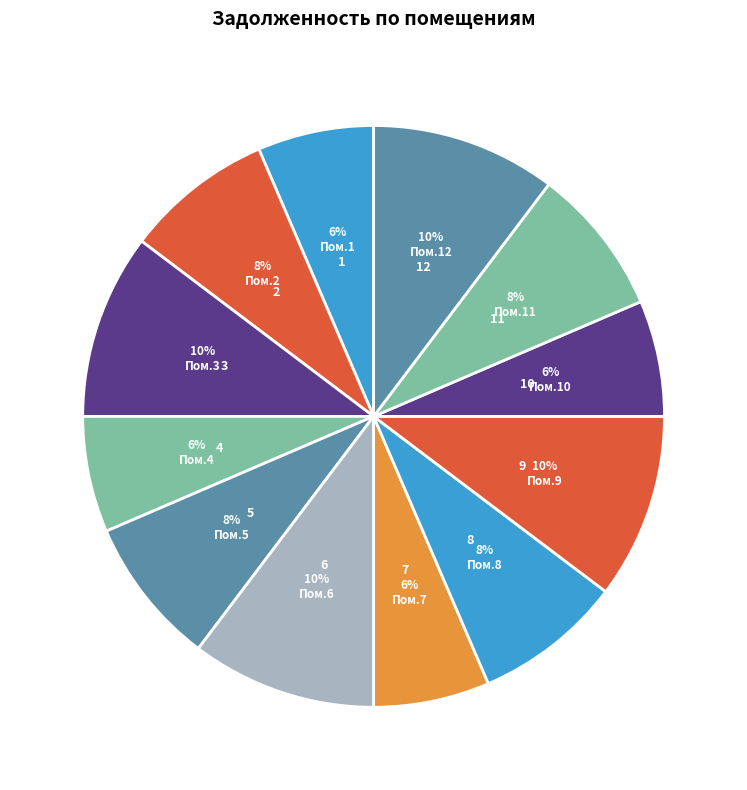

How many segments does this pie chart have?

12